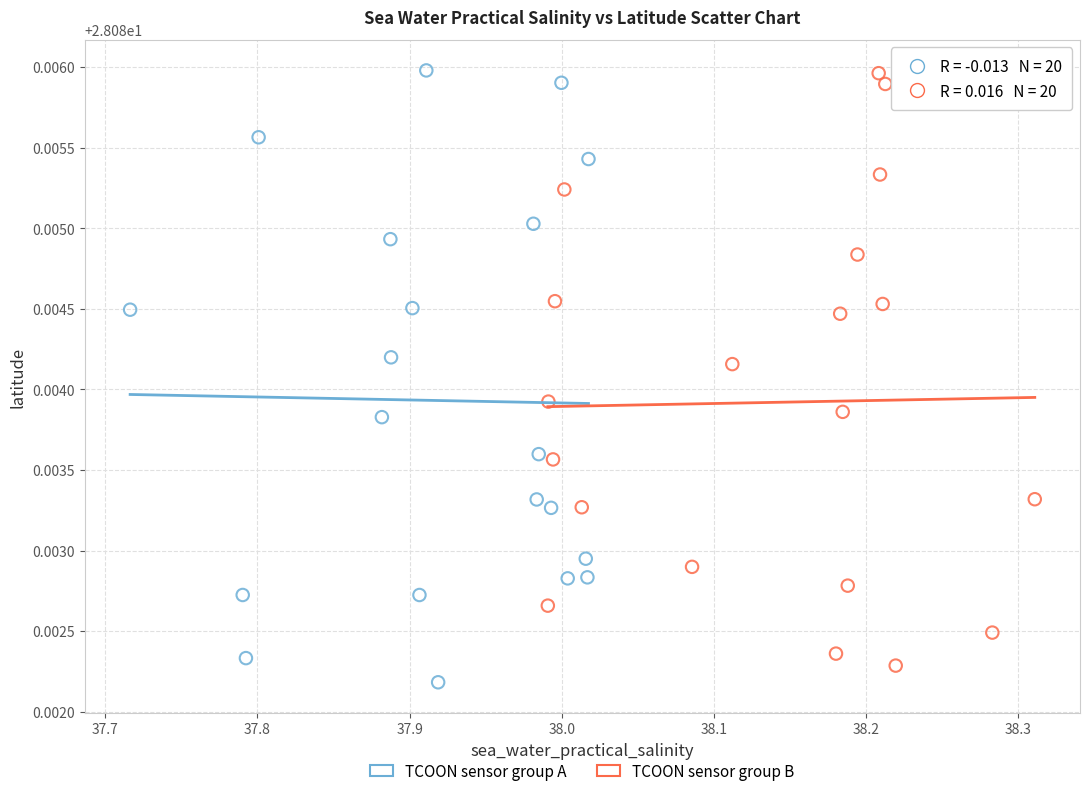

What are all the series names shown in the legend?

TCOON sensor group A, TCOON sensor group B